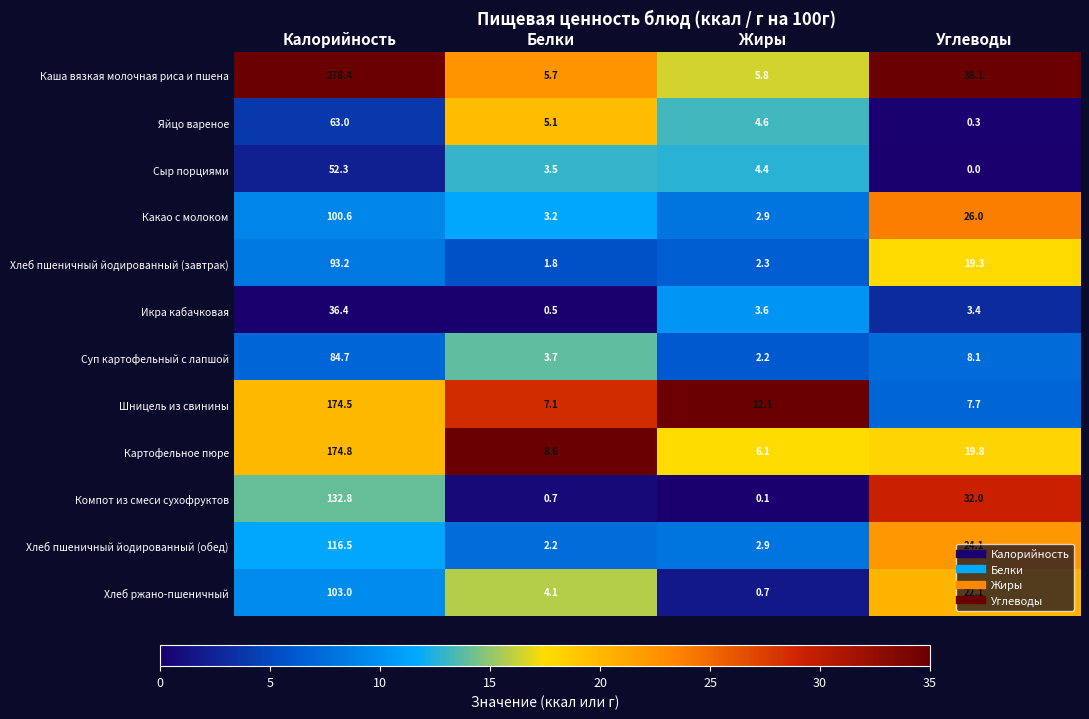

At which label is Каша вязкая молочная риса и пшена closest to 142?

Углеводы